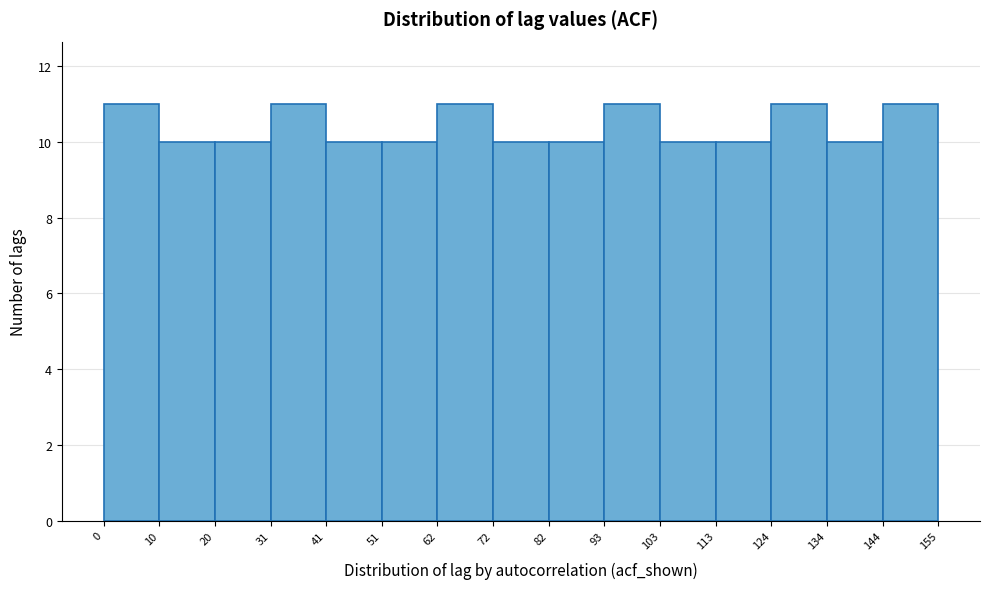

Reading left to right, transcribe this chart: for each bar, give the range it covers on the x-axis and its height. The values are not printed on the chart, so give them approximately, as read against the axis.

0 to 10: 11
10 to 20: 10
20 to 31: 10
31 to 41: 11
41 to 51: 10
51 to 62: 10
62 to 72: 11
72 to 82: 10
82 to 93: 10
93 to 103: 11
103 to 113: 10
113 to 124: 10
124 to 134: 11
134 to 144: 10
144 to 155: 11